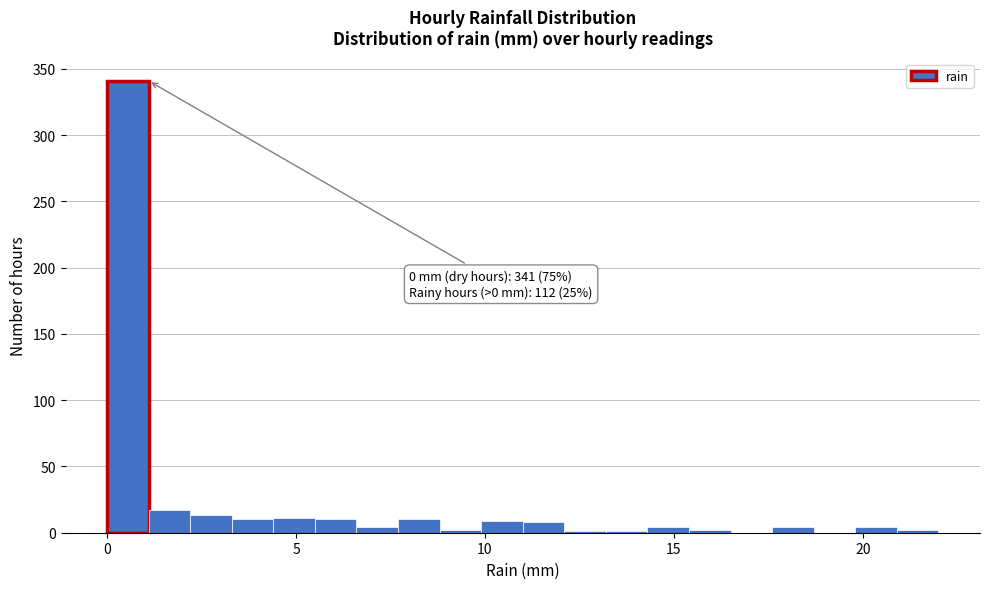

Read against the x-axis, roughly where is the centre of the tallest bar?

0.5